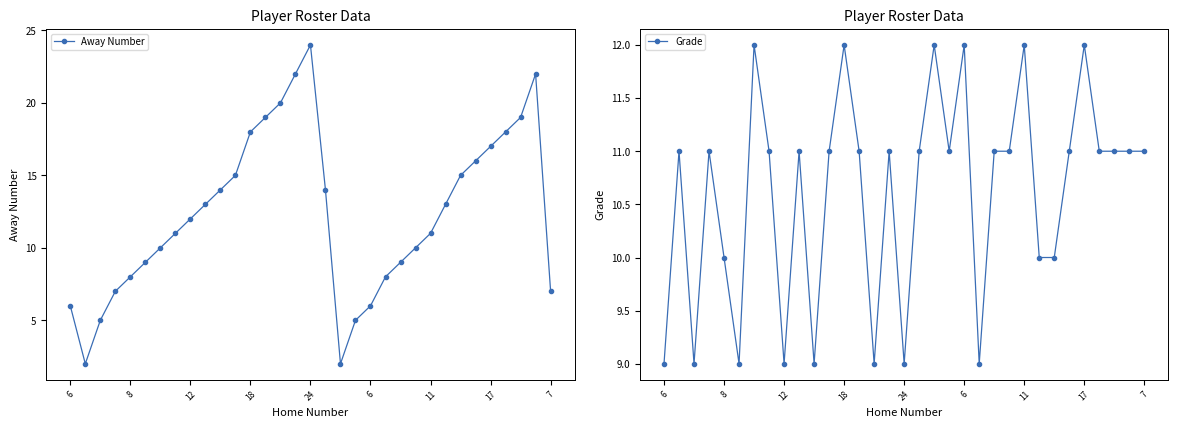

What is the label of the 10th point from the right?

23